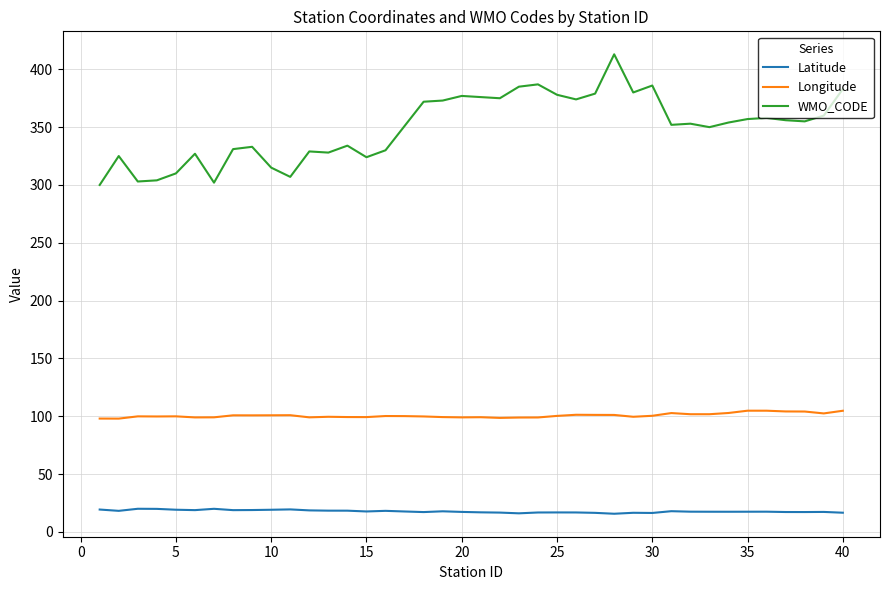

What is the sum of all WMO_CODE values?

13986.0